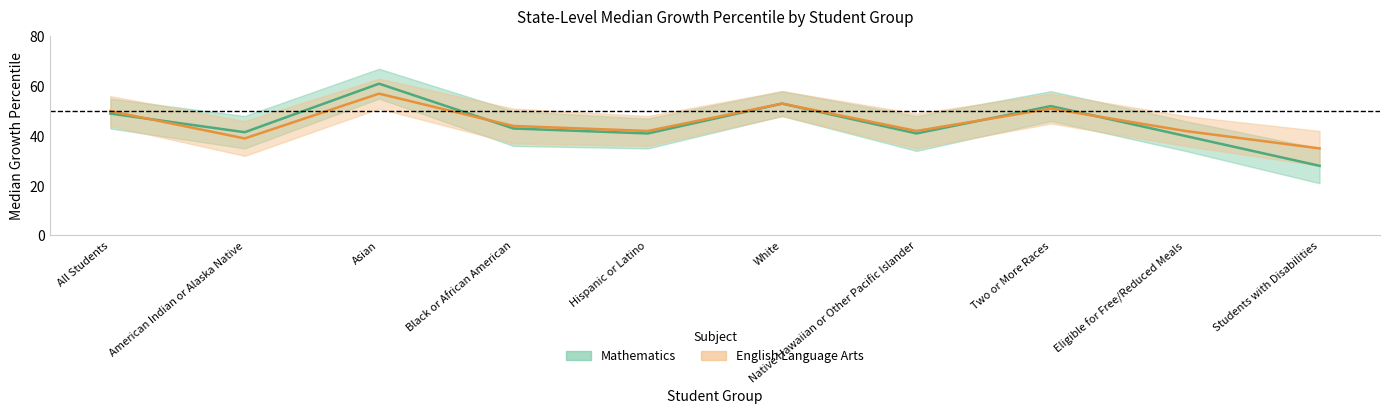

Is the value of English Language Arts at Eligible for Free/Reduced Meals greater than the value of Mathematics at White?

No